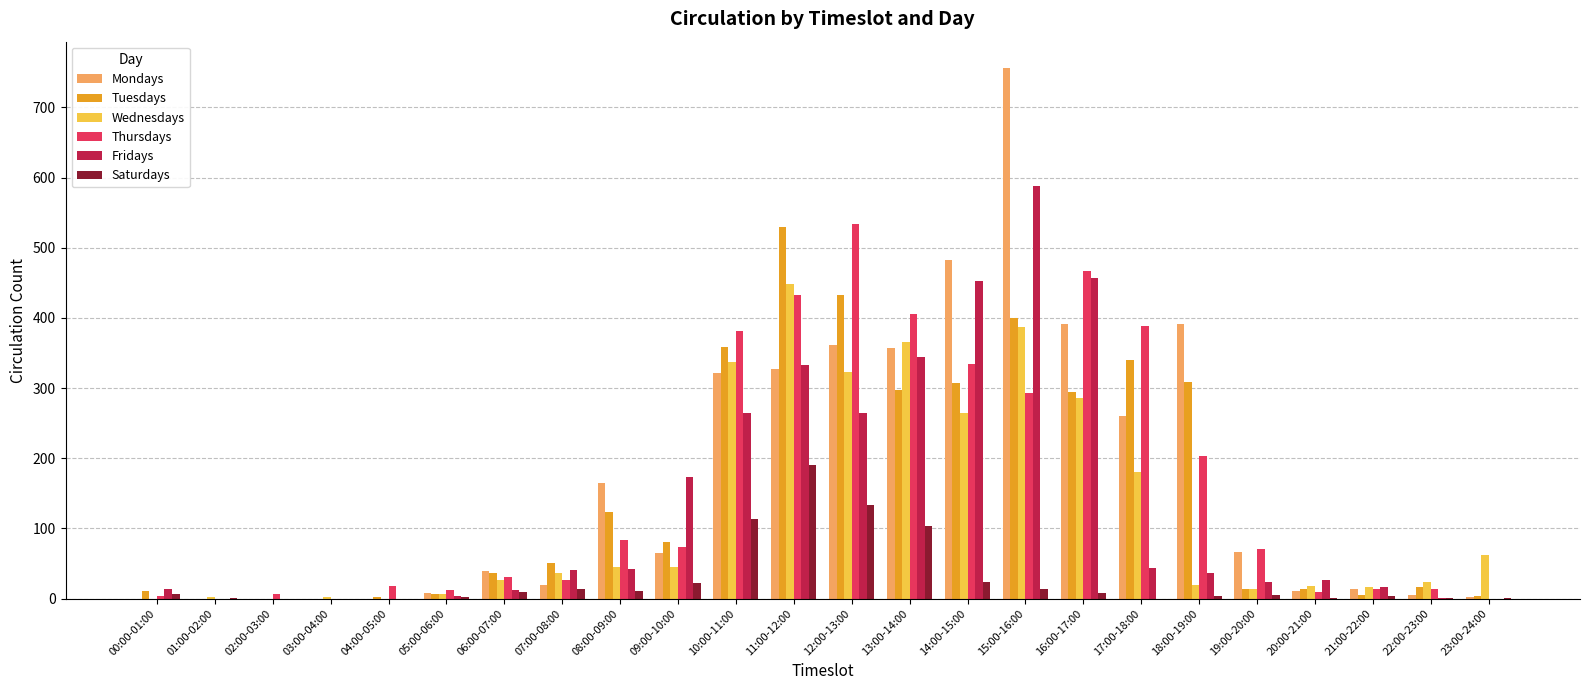

Which series changed the most between 08:00-09:00 and 16:00-17:00?

Fridays